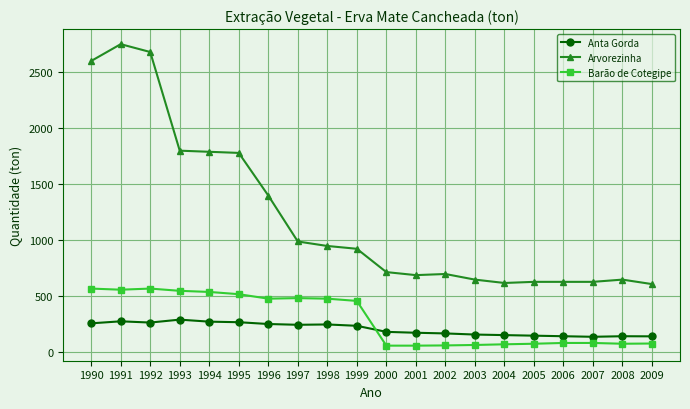

What is the difference between the highest and lowest values at 2006?

545